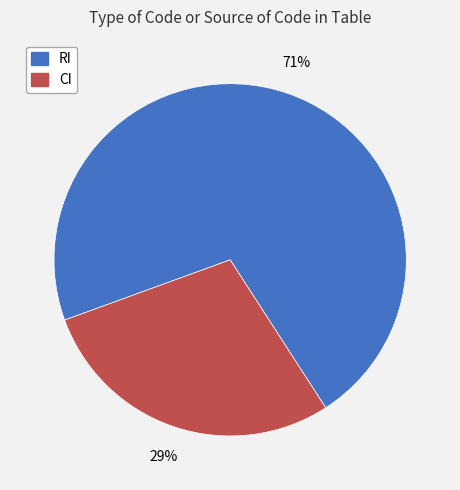

To the nearest percent, what is the combined percentage of RI and CI?

100%